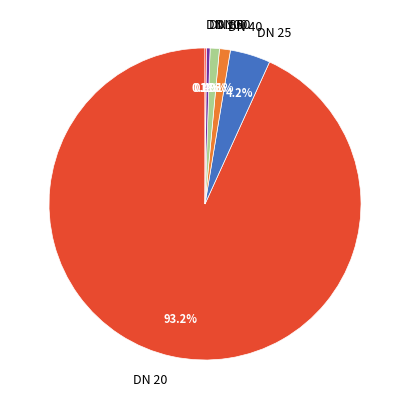

Does DN 40 represent more than half of the total?

No